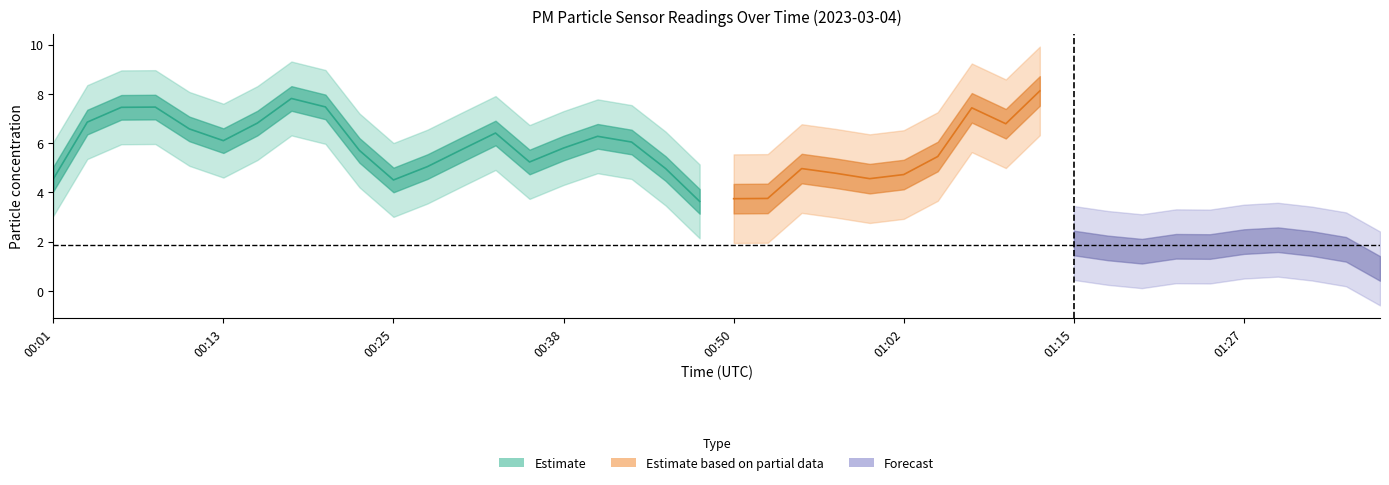

Is the value of P2 at 00:50 greater than the value of P1 at 00:35?

No